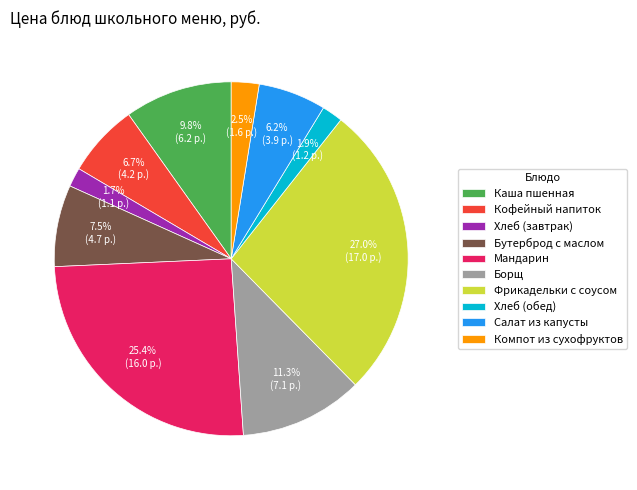

What is the ratio of the value at Мандарин to the value at Фрикадельки с соусом?

0.9